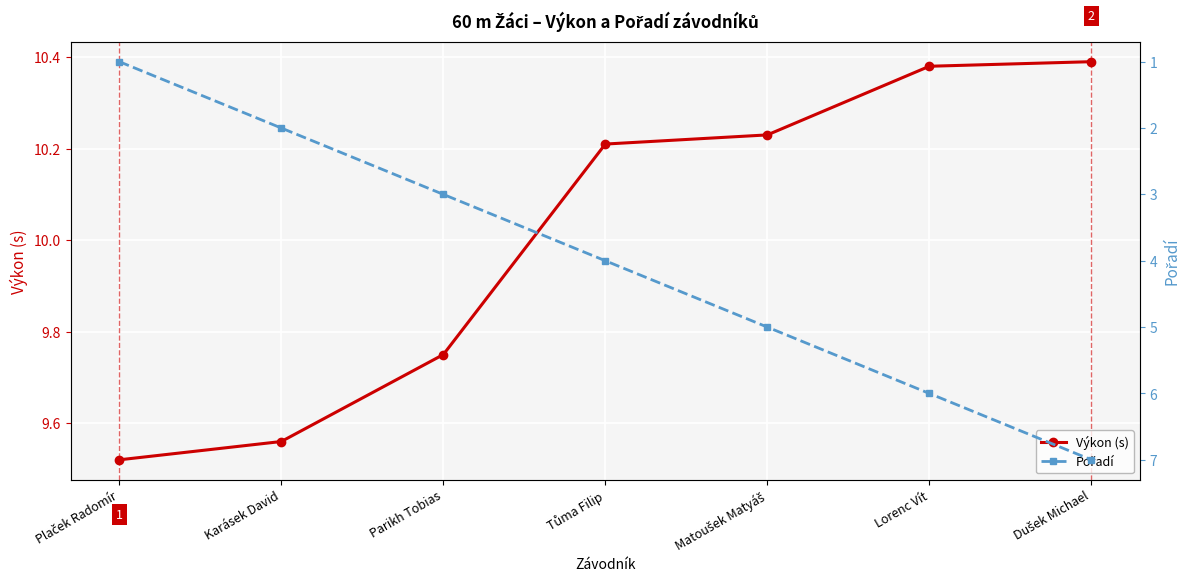

Is the value of Pořadí at Matoušek Matyáš greater than the value of Výkon (s) at Parikh Tobias?

No